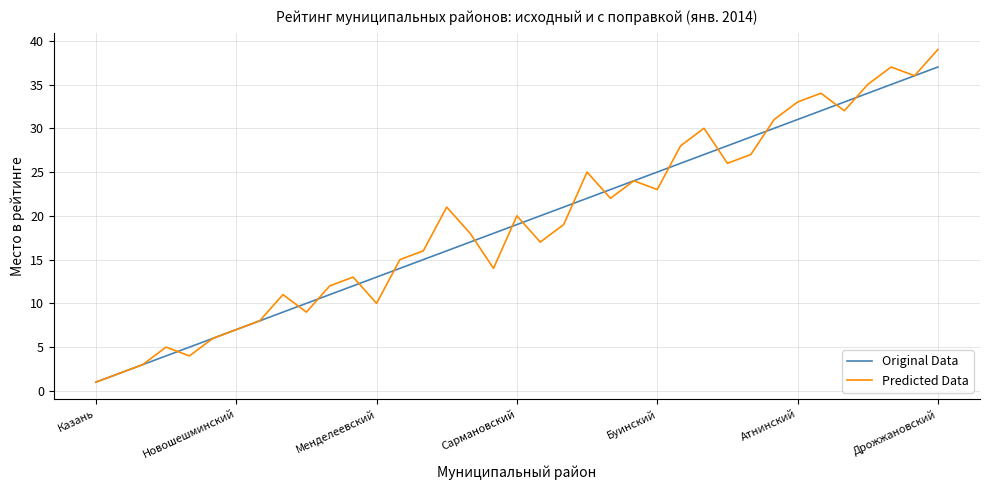

Which series has the widest spread of values?

Predicted Data